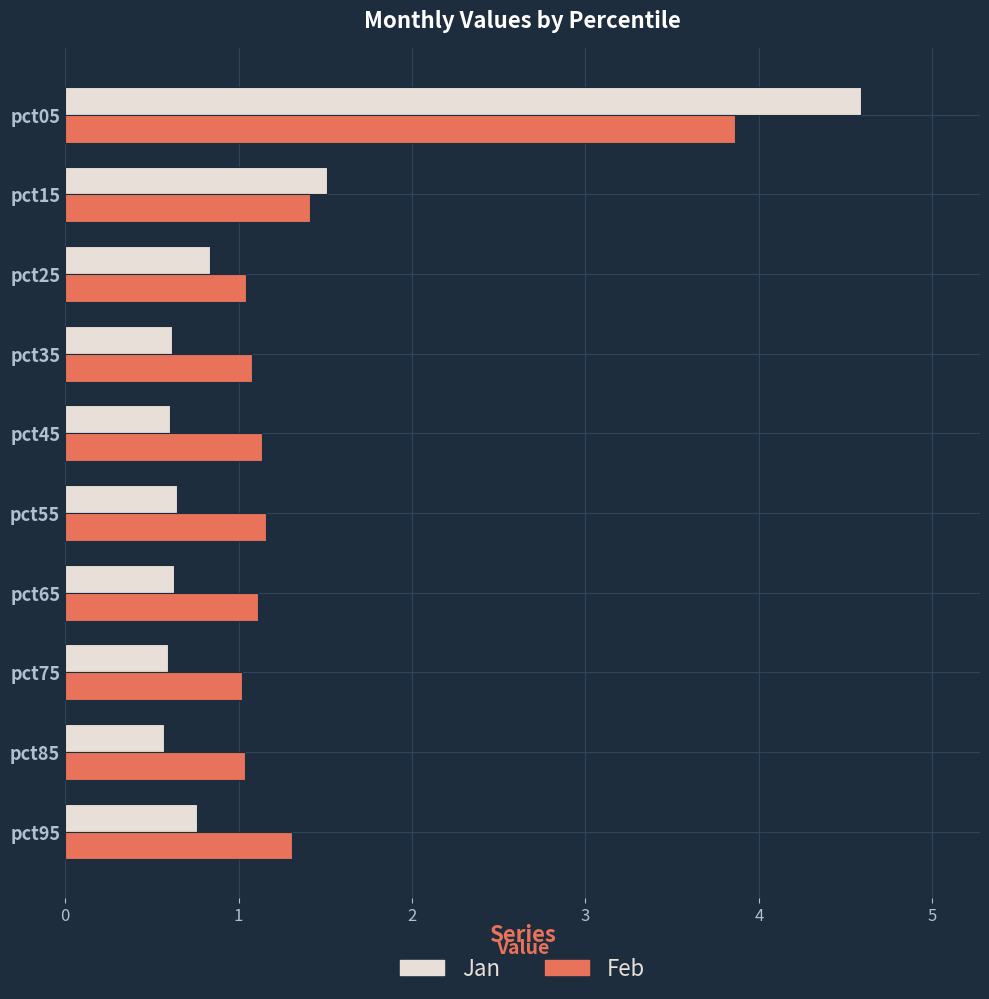

What is the total value across all series at pct25?

1.9